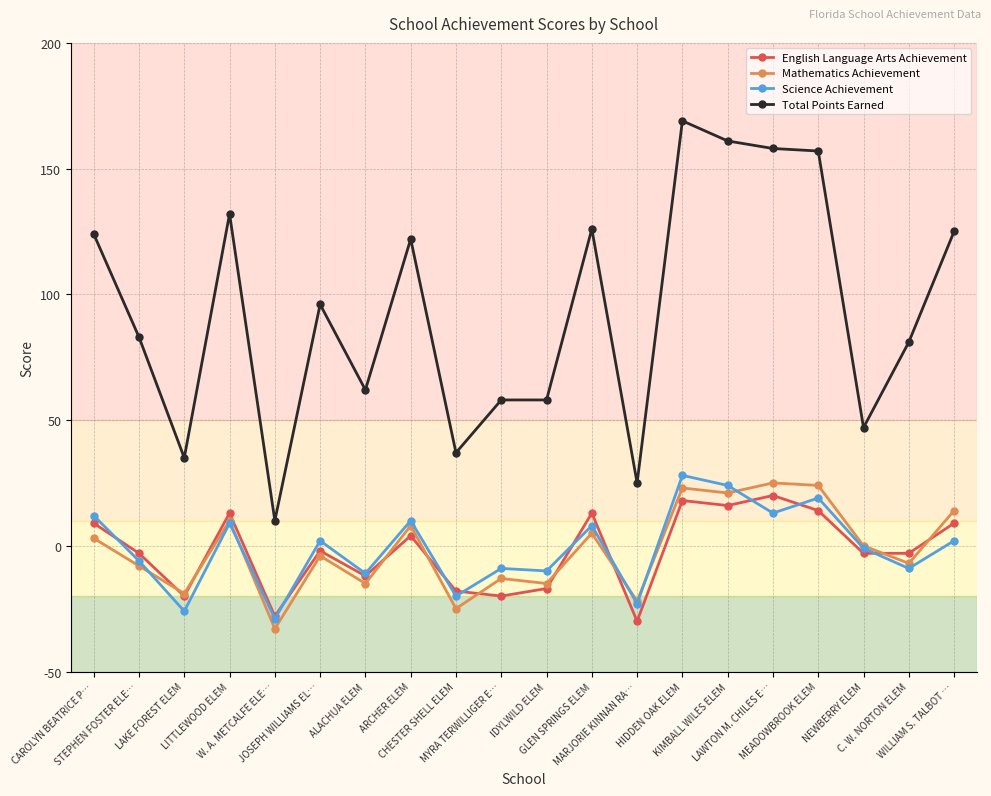

Which series ends up on top after the final intersection of English Language Arts Achievement and Mathematics Achievement?

Mathematics Achievement